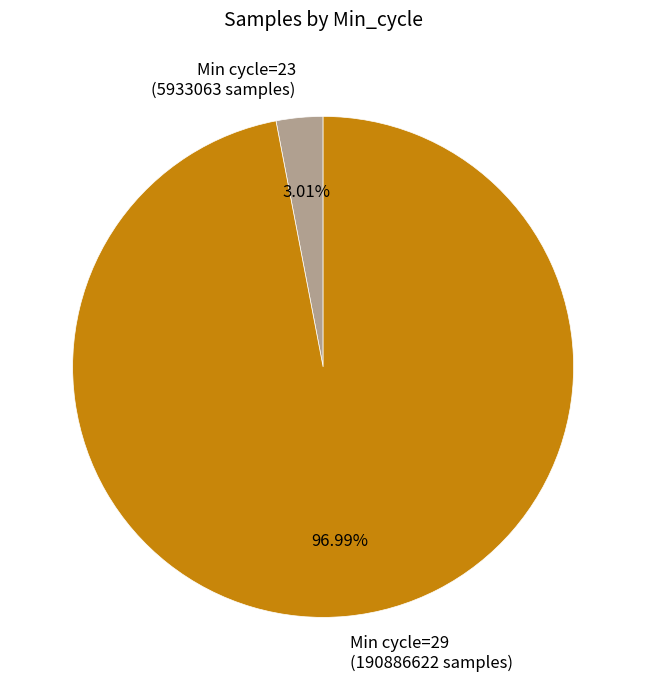

How many slices are in this pie chart?

2